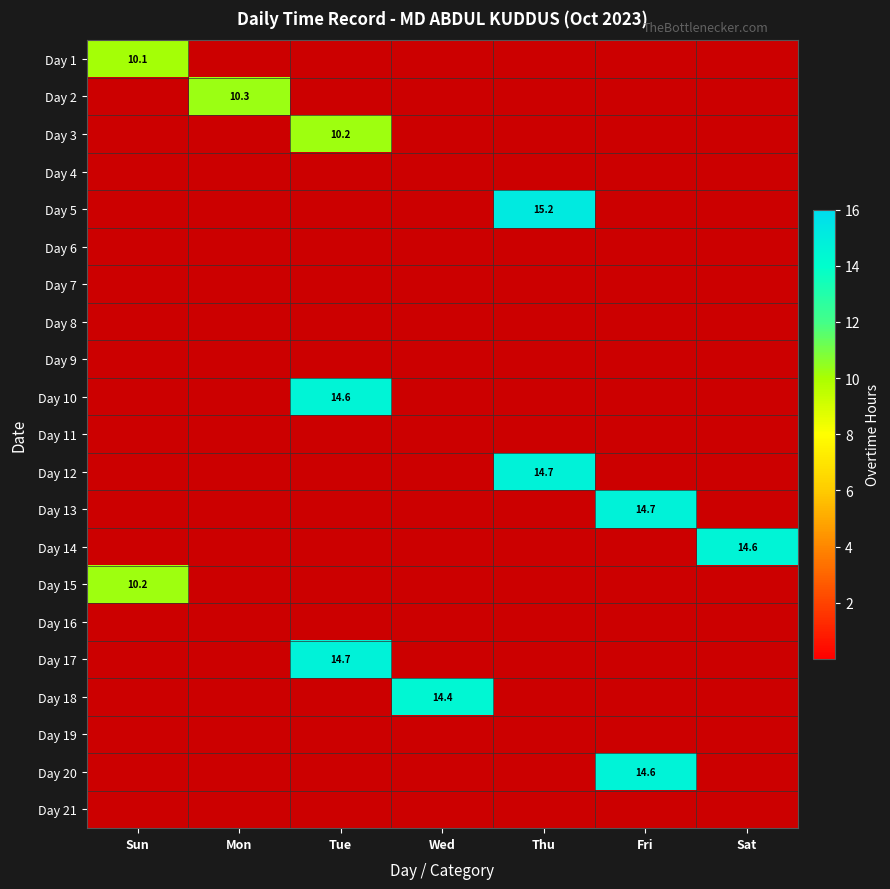

True or false: Day 12 has a value of 14.7 at Thu.

True